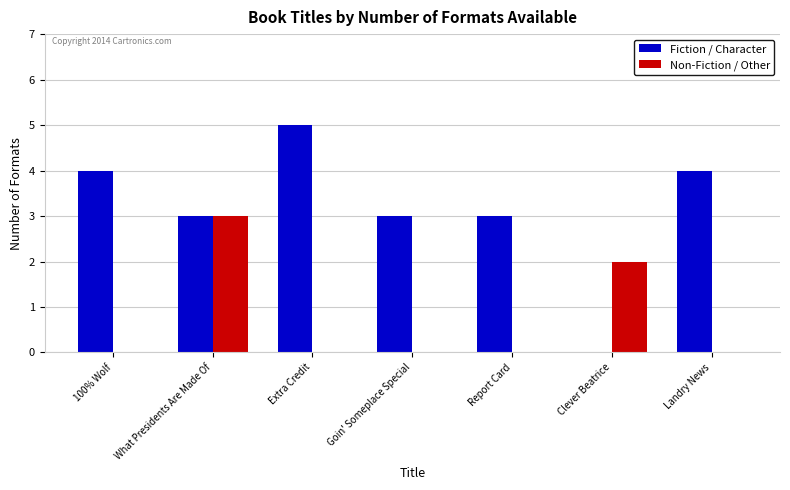

What is the spread (max minus min) of values at Landry News?

4